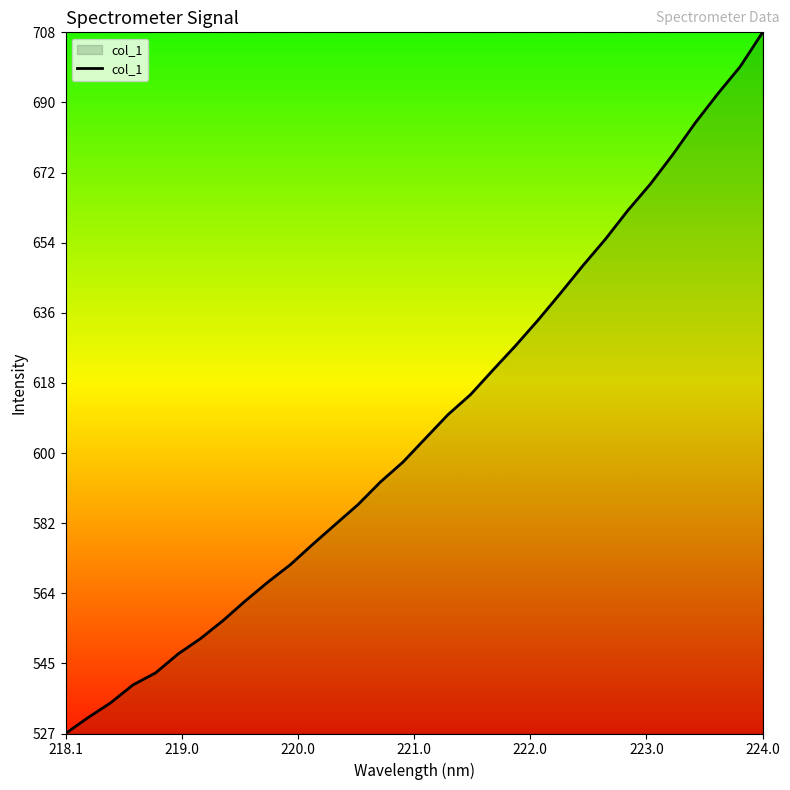

What is the smallest value displayed?

527.8